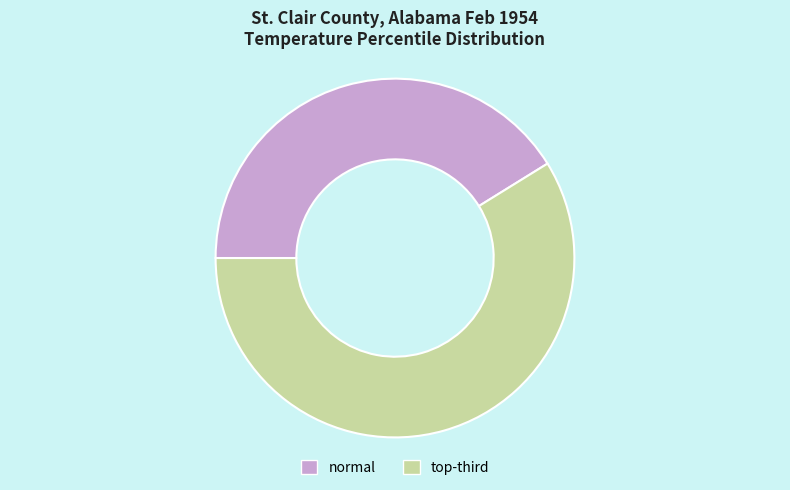

Is there any slice that represents more than half of the pie?

Yes